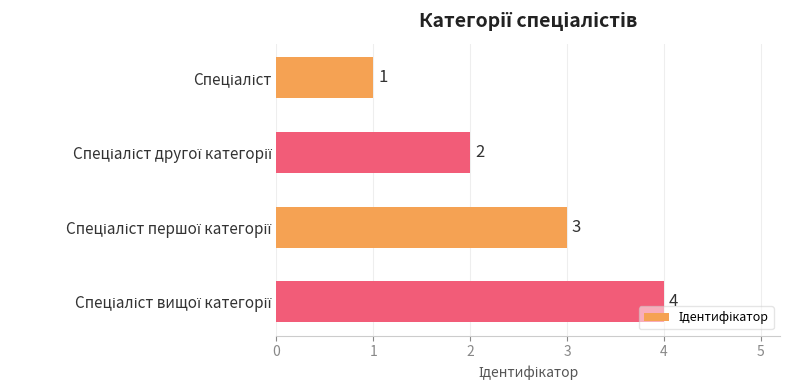

What is the sum of all values?

10